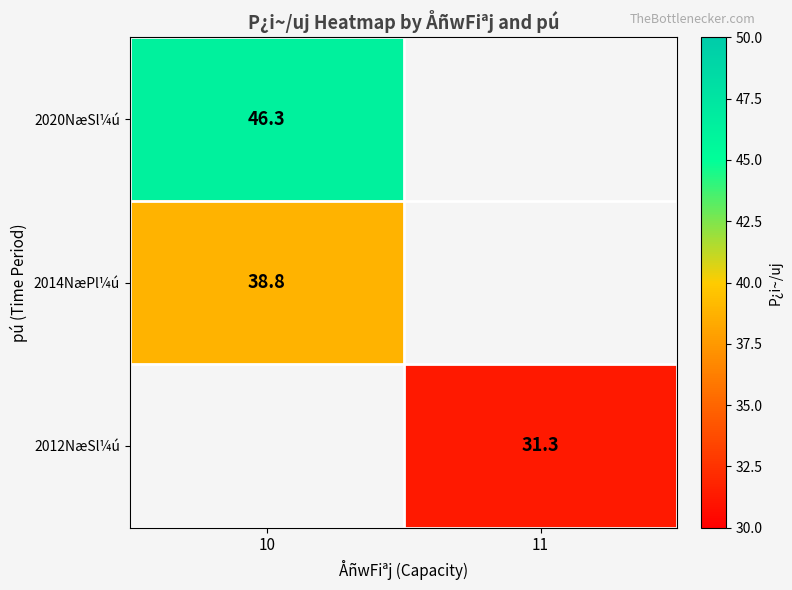

Is the value of 2012NæSl¼ú at 11 greater than the value of 2020NæSl¼ú at 10?

No